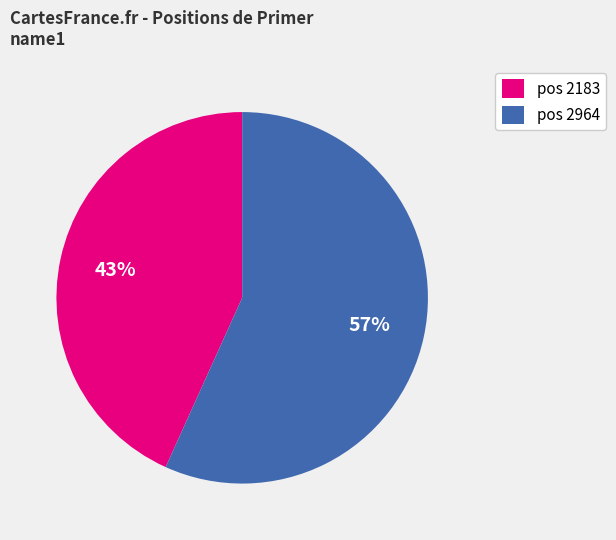

The pos 2183 slice represents 43% of the pie. True or false?

True